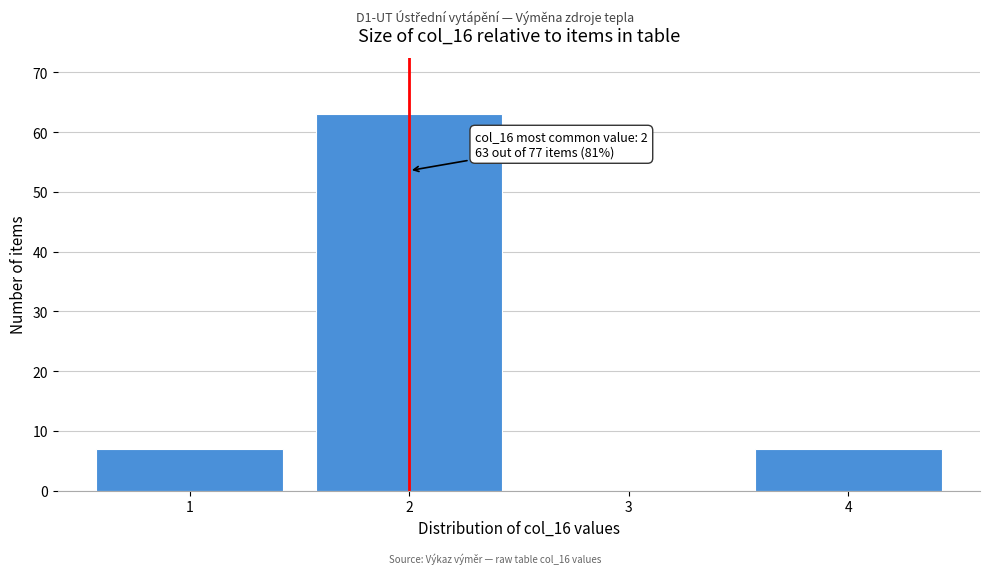

Reading left to right, list all the values displayed in this chart.

1=7	2=63	3=0	4=7